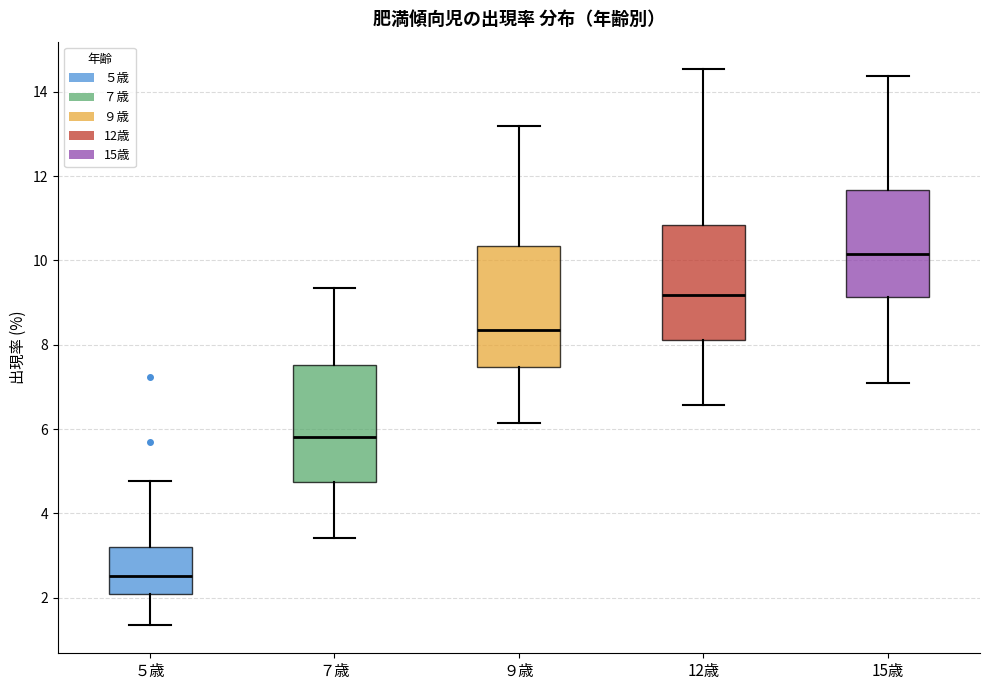

Reading left to right, read every box against the y-axis: the position of its median line, the range the box covers, and the ends of its whiskers. The values are not printed on the chart, so give them approximately, as read against the axis.

５歳: median 2.6, box 2.0 to 3.2, whiskers 1.4 to 4.8
７歳: median 5.8, box 4.8 to 7.6, whiskers 3.4 to 9.4
９歳: median 8.4, box 7.4 to 10.4, whiskers 6.2 to 13.2
12歳: median 9.2, box 8.2 to 10.8, whiskers 6.6 to 14.6
15歳: median 10.2, box 9.2 to 11.6, whiskers 7.0 to 14.4